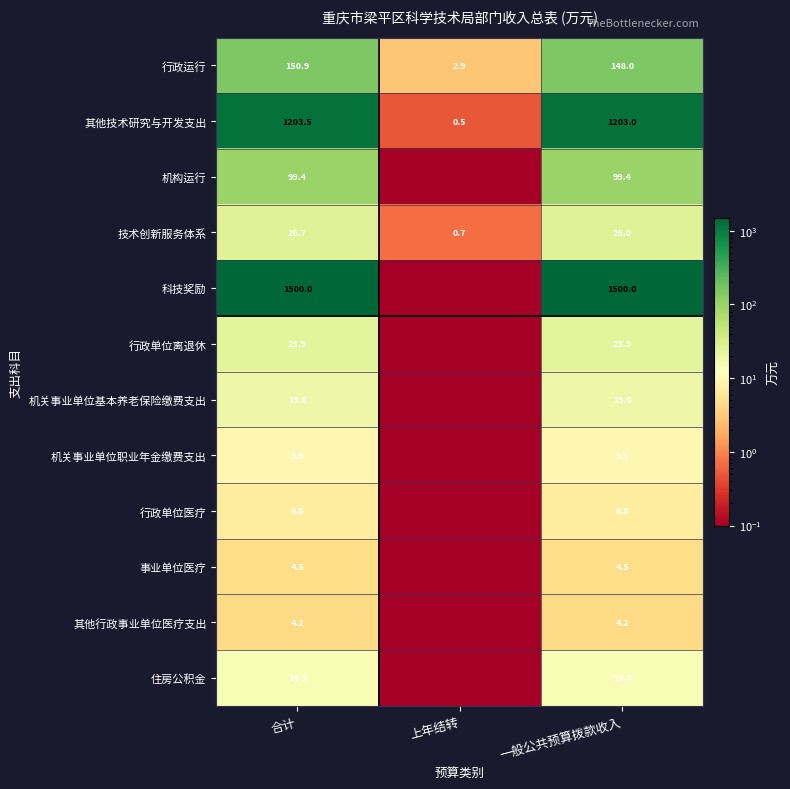

What is the sum of the 其他技术研究与开发支出 values at 一般公共预算拨款收入 and 合计?

2406.5